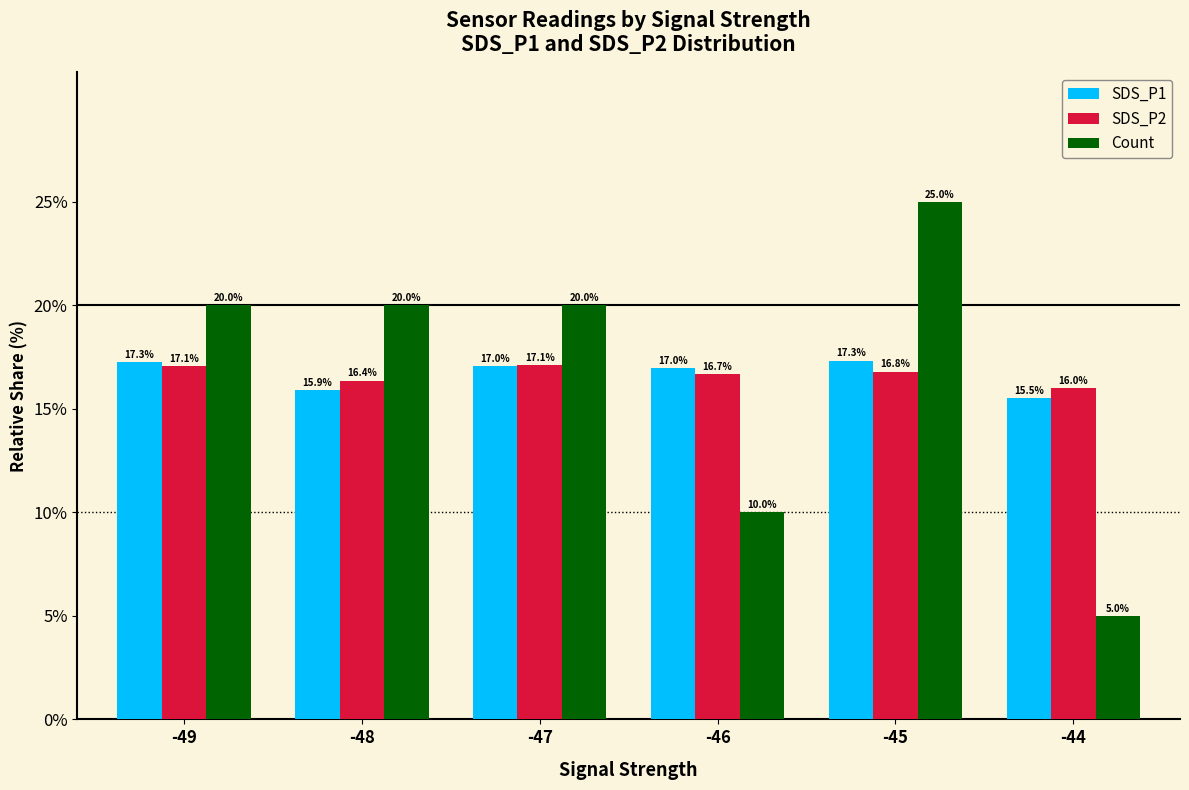

Reading left to right, transcribe all the data shown in this chart.

SDS_P1: 17.3	15.9	17.0	17.0	17.3	15.5
SDS_P2: 17.1	16.4	17.1	16.7	16.8	16.0
Count: 20.0	20.0	20.0	10.0	25.0	5.0